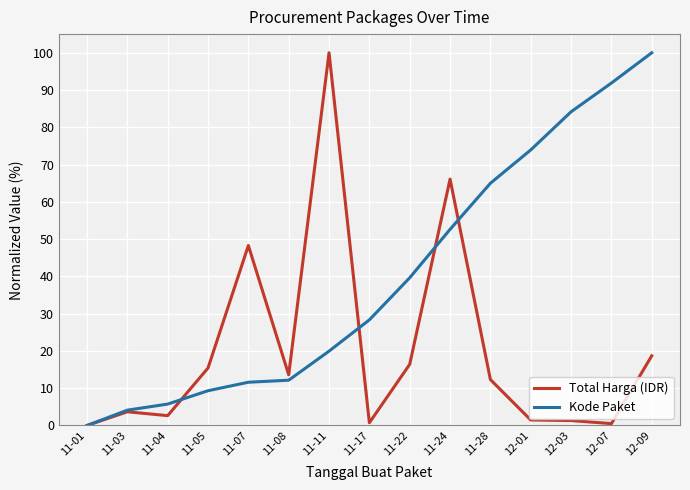

At 12-03, list the series in order from smallest to largest.

Total Harga (IDR), Kode Paket